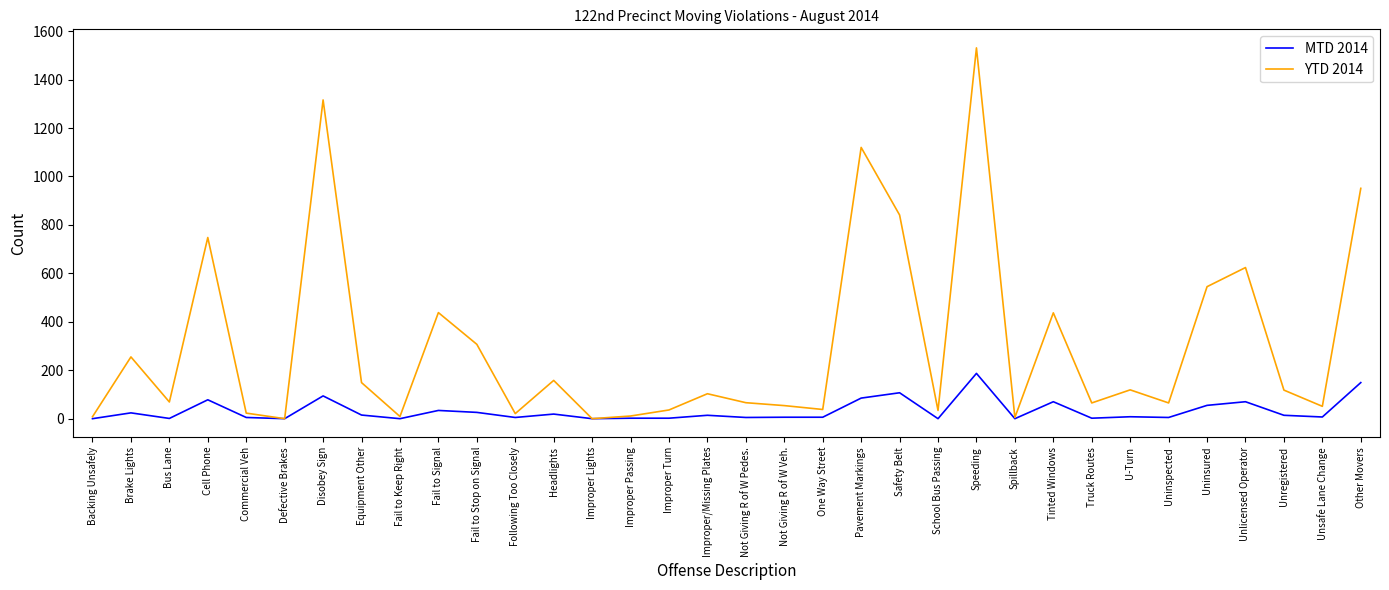

What position from the left is Other Movers?

34